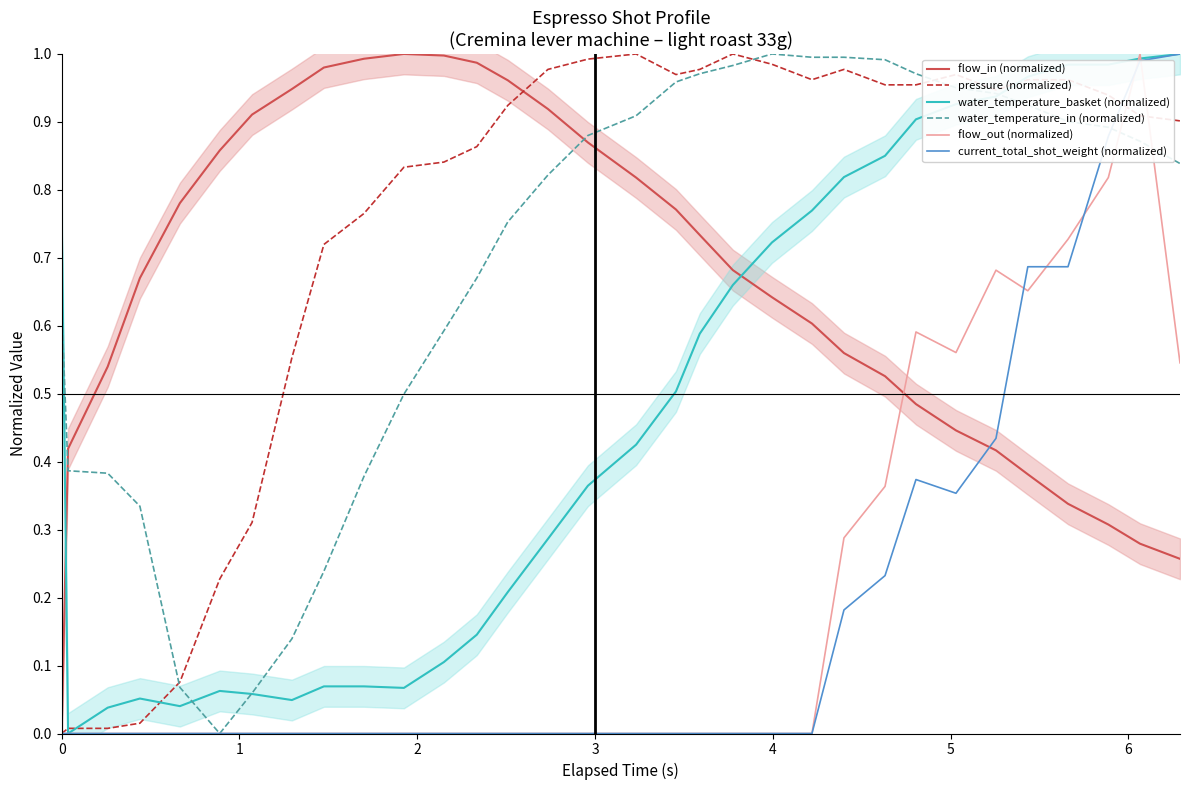

What is the average value of the water_temperature_basket (normalized) series?

0.5